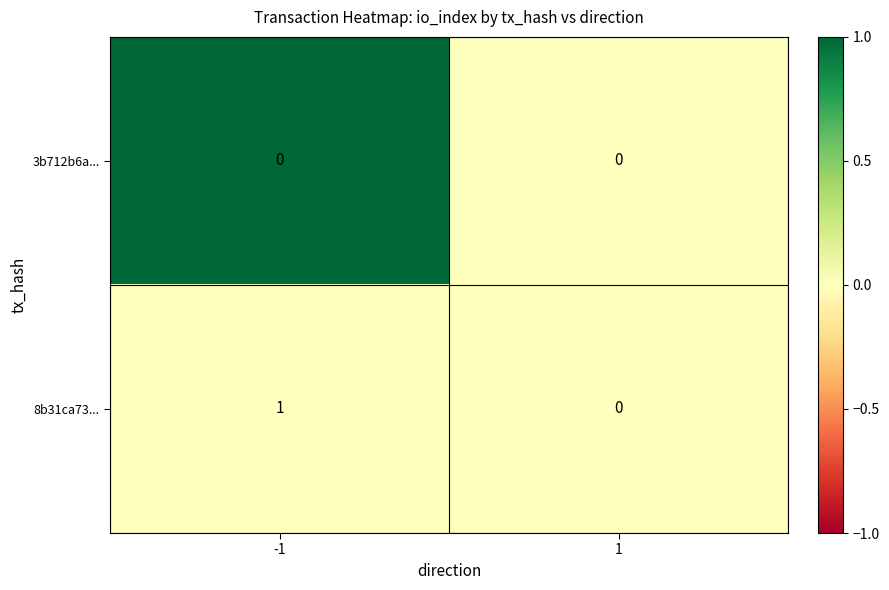

How many data points does each series have?

2